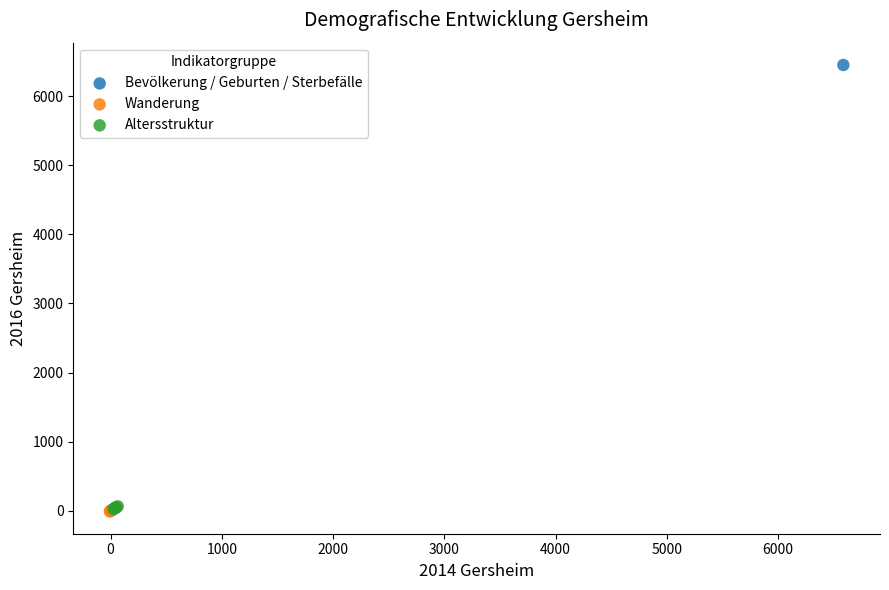

Which series has the largest Y range (max minus min)?

Bevölkerung / Geburten / Sterbefälle